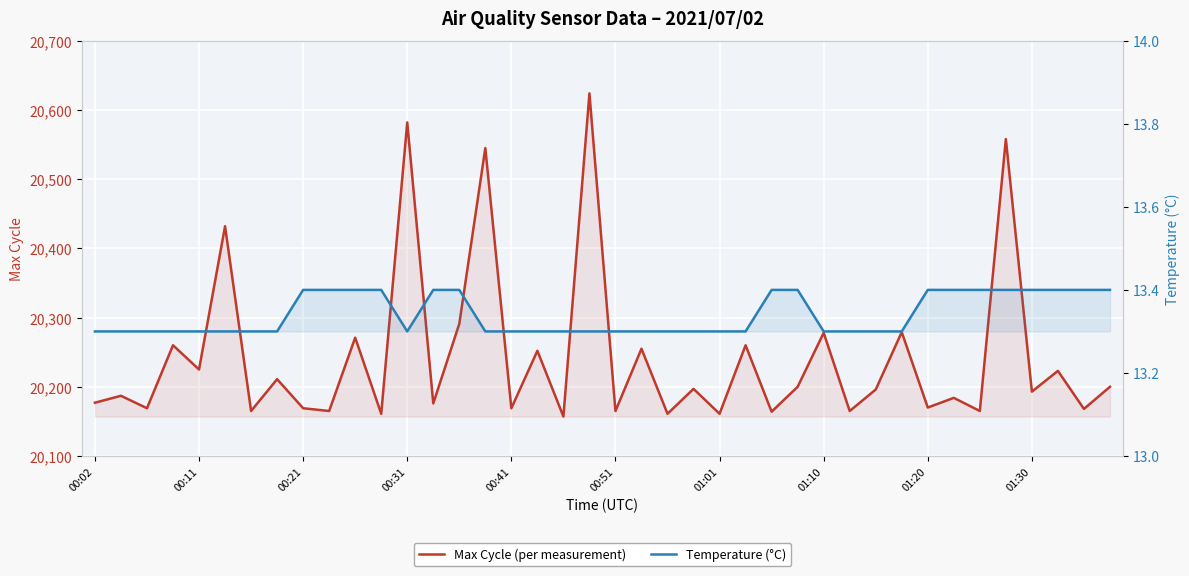

What is the highest value of the Temperature (°C) series?

13.4